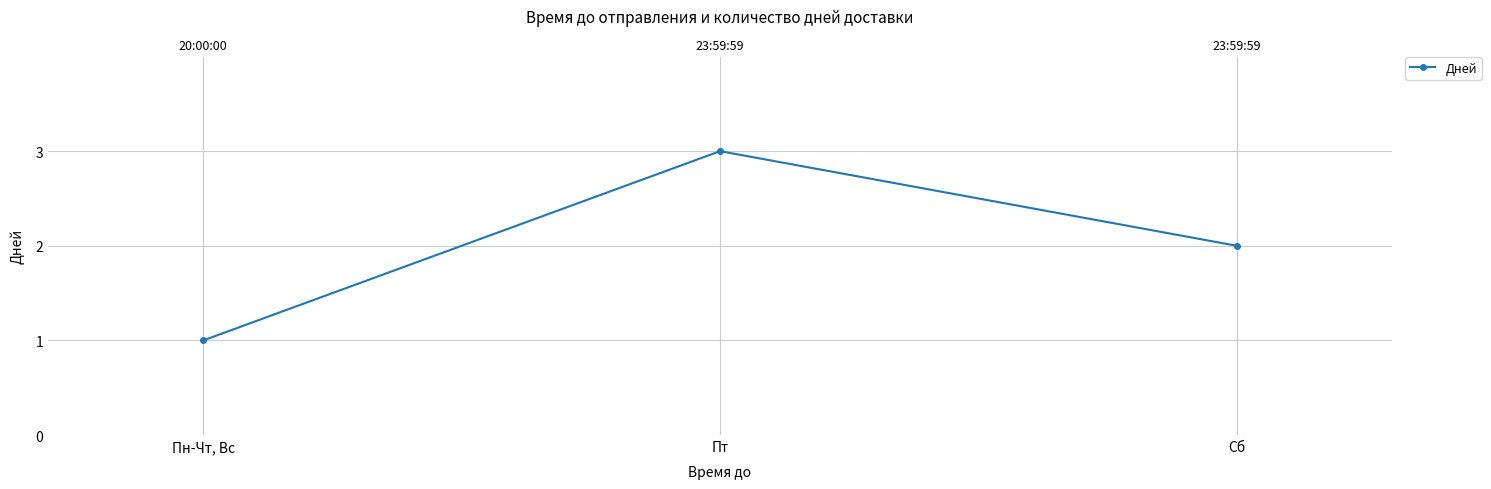

How many lines are shown in the chart?

1